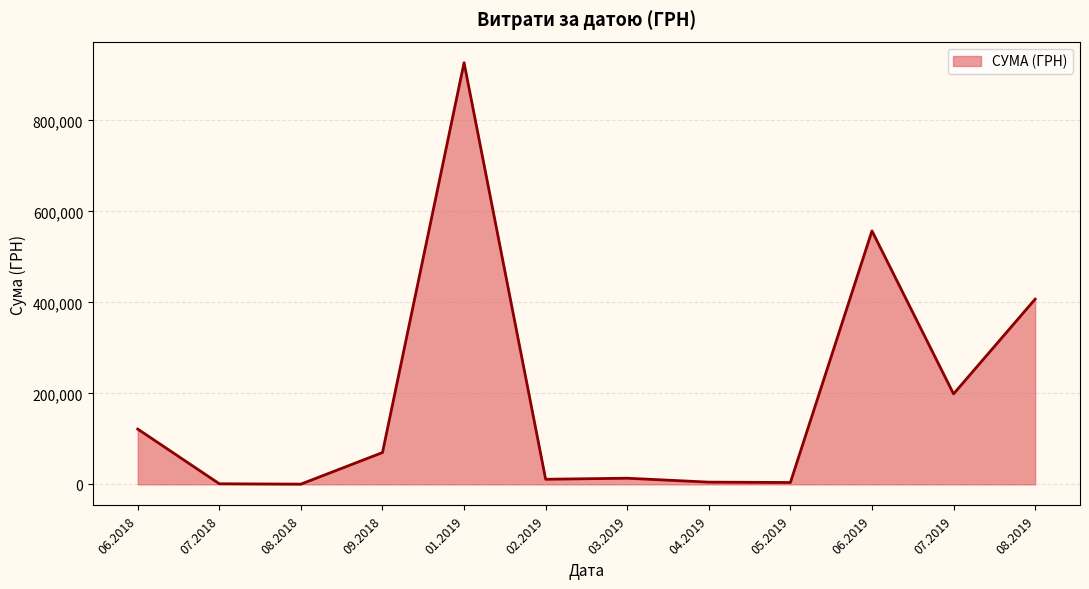

What is the difference between the maximum and minimum values?

926532.7